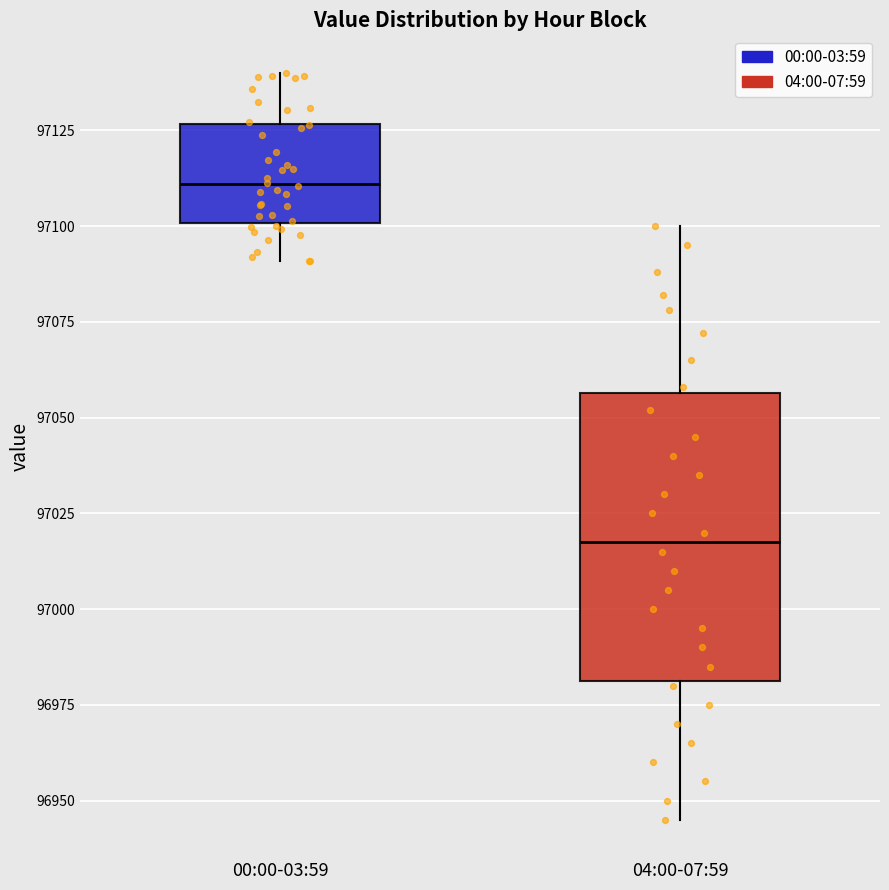

Reading left to right, transcribe this box plot: for each box, give where its median line is, the range the box spans, and where its two whiskers end, as read against the y-axis. The values are not printed on the chart, so give them approximately, as read against the axis.

00:00-03:59: median 97110, box 97100 to 97125, whiskers 97090 to 97140
04:00-07:59: median 97020, box 96980 to 97055, whiskers 96945 to 97100